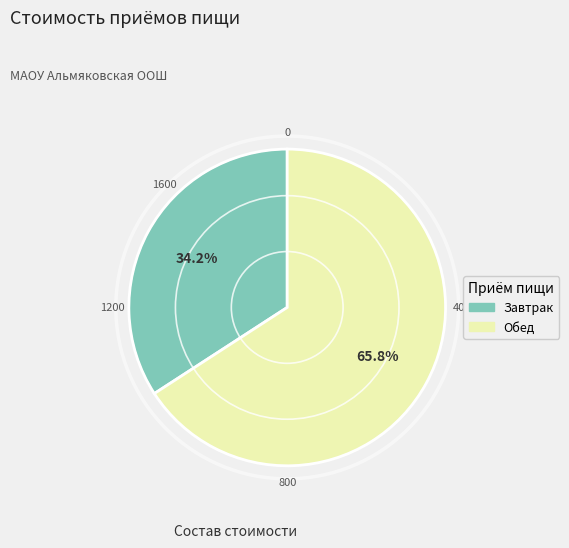

What is the largest slice in the pie chart?

Обед